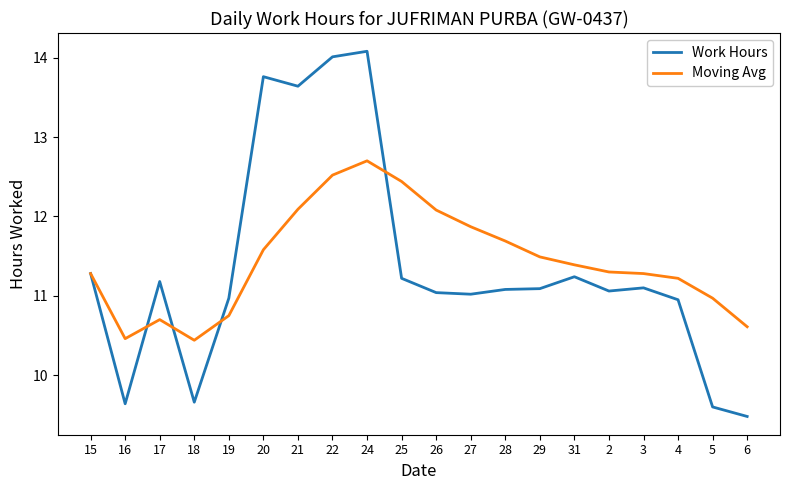

At how many categories does at least one series exceed 10?

20